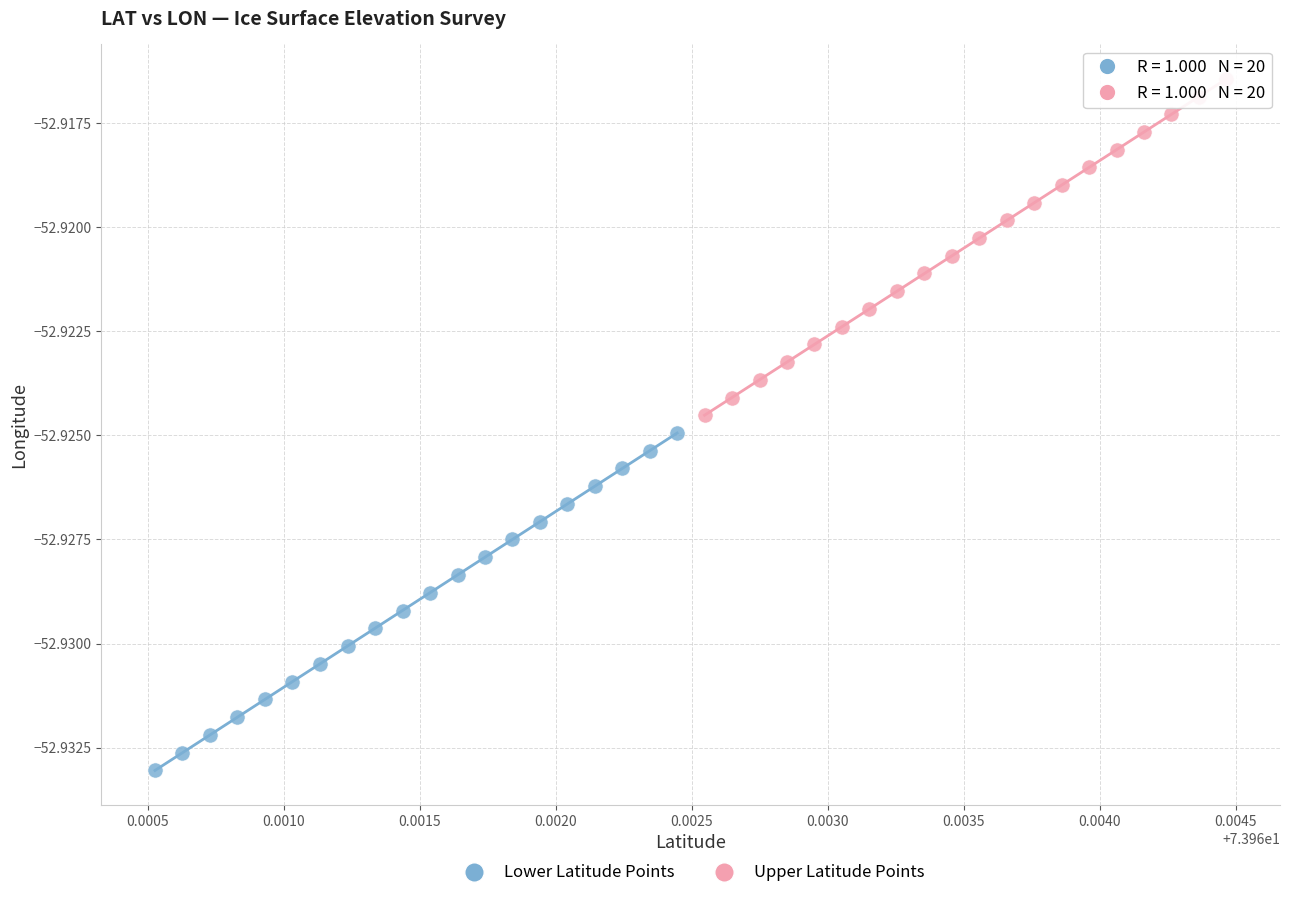

Which series contains the lowest Y value?

Lower Latitude Points